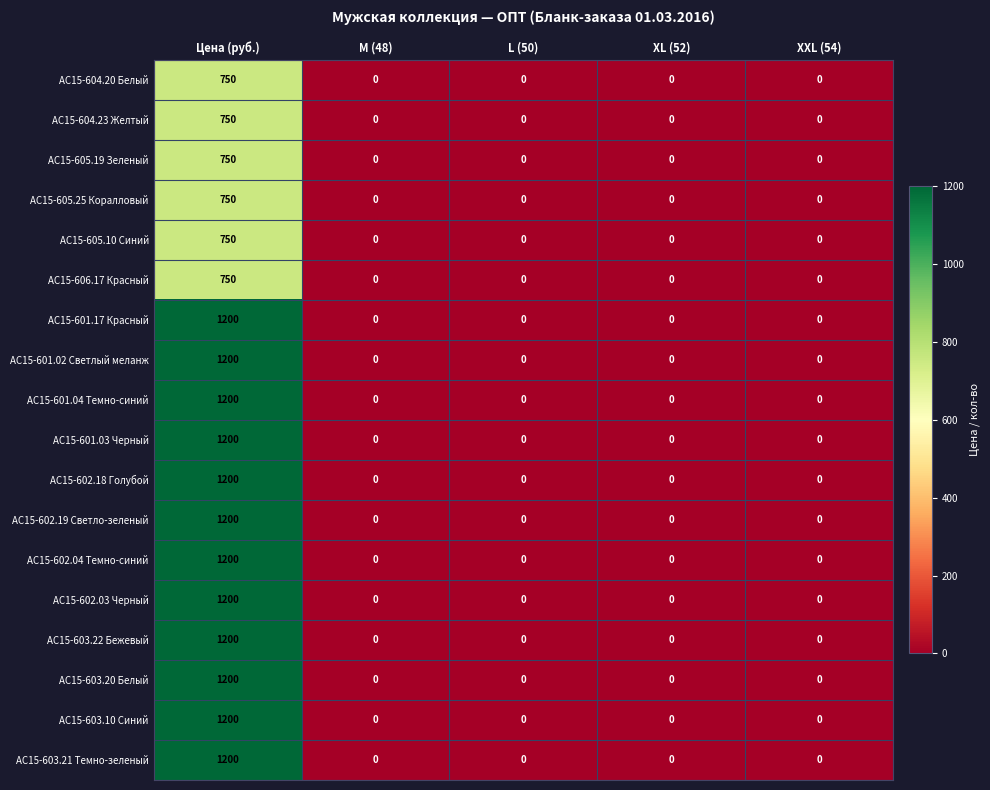

What is the average value of the АС15-601.02 Светлый меланж series?

240